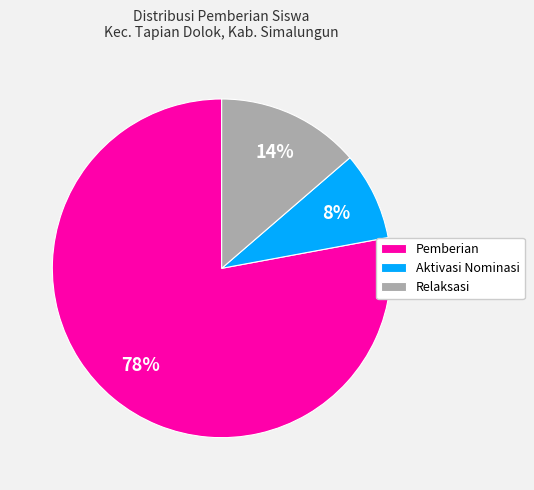

Combined, do Relaksasi and Aktivasi Nominasi account for over 50%?

No